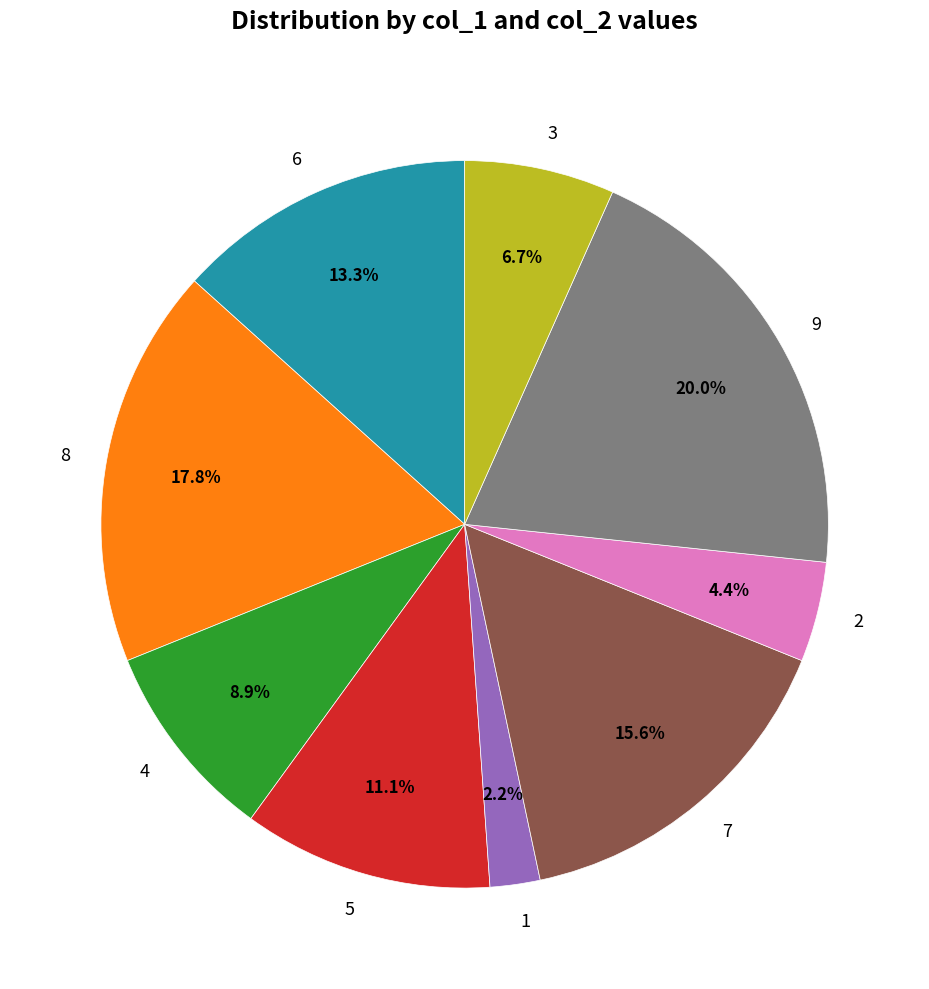

Which slice is the smallest?

1